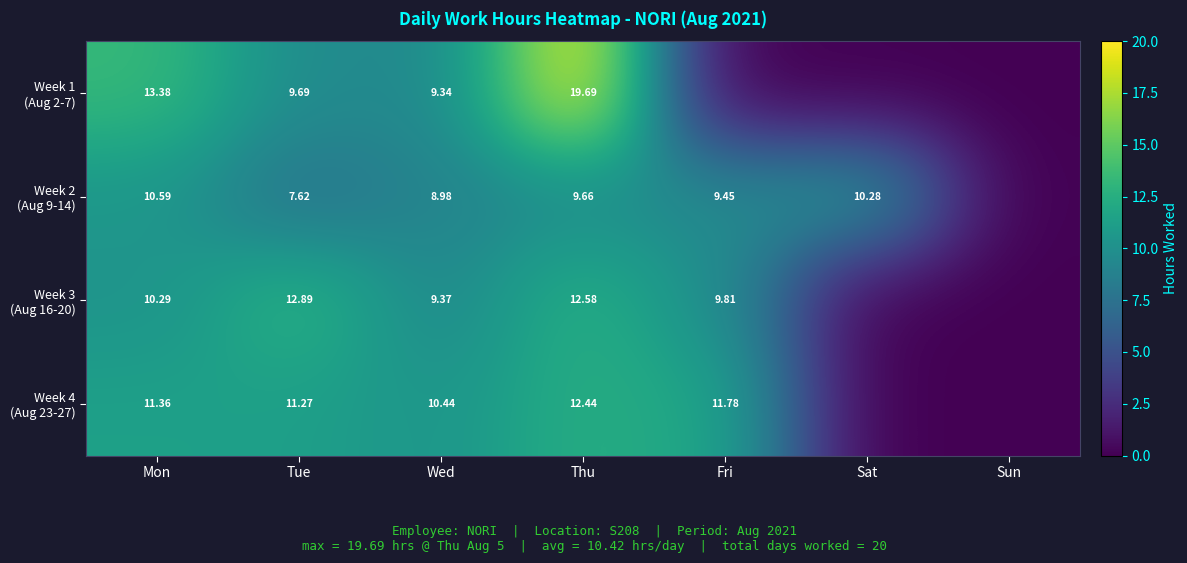

The Week 4 (Aug 23-27) series shows 0.0 at Sat. True or false?

True